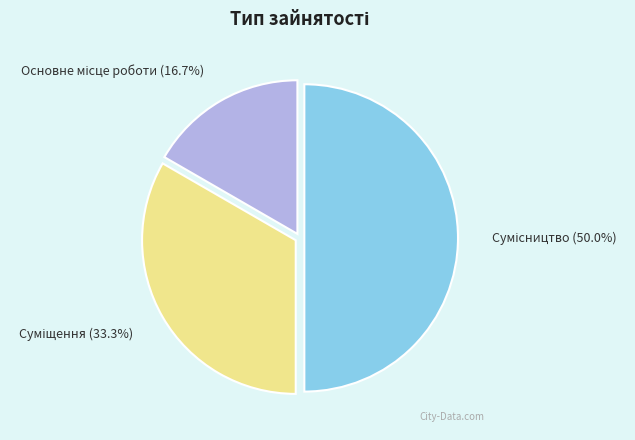

What is the total percentage of Основне місце роботи and Суміщення?

50.0%